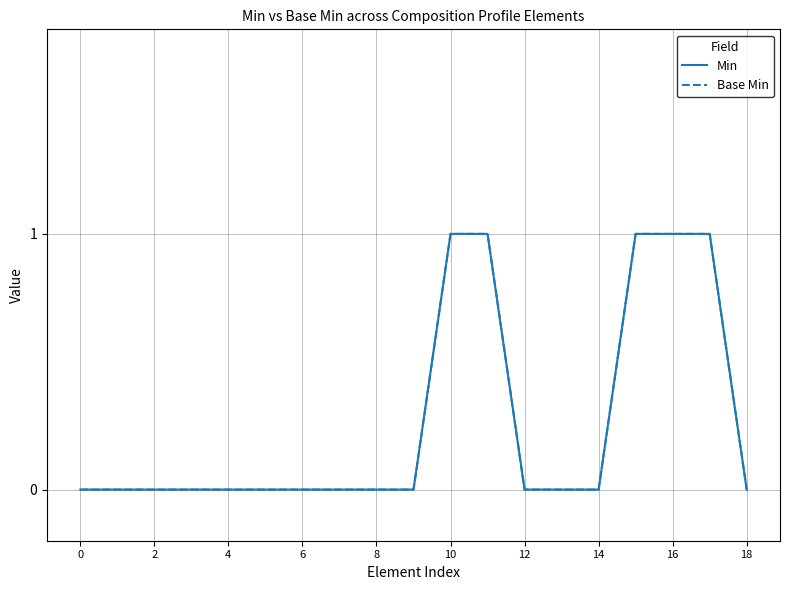

Does the chart display data point markers on the line(s)?

No